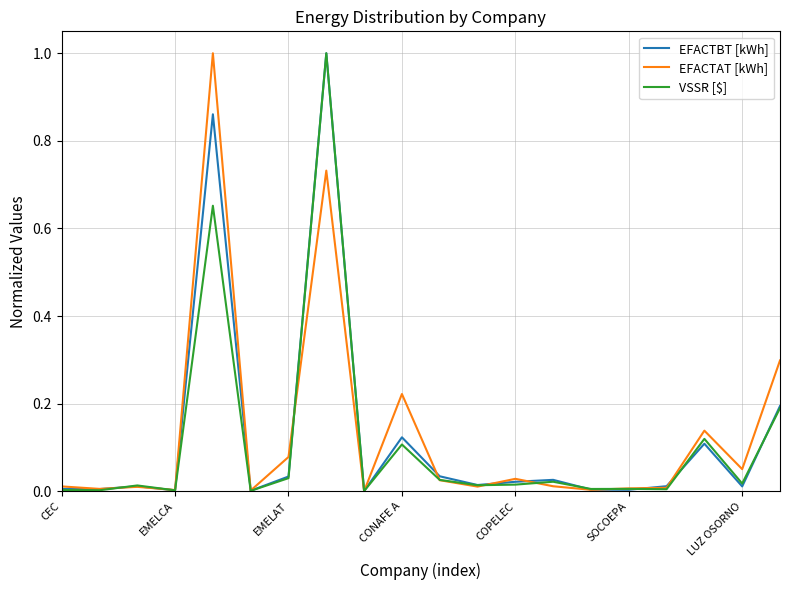

What is the difference between the maximum and minimum values in the EFACTBT [kWh] series?

1.0